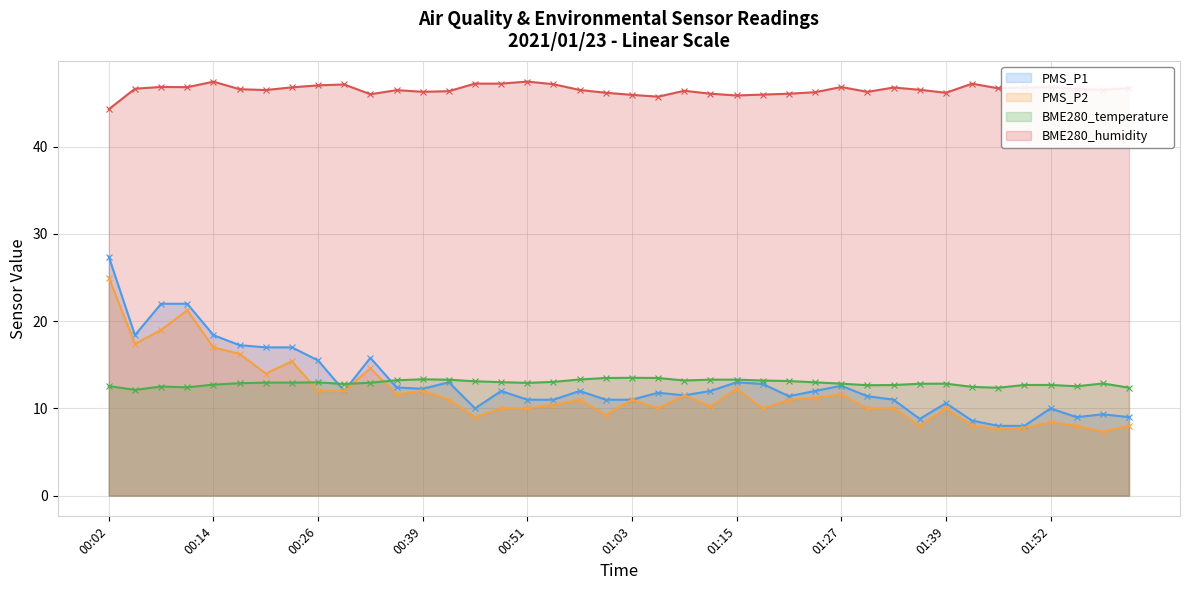

What is the approximate value of BME280_humidity at 01:09?

46.4